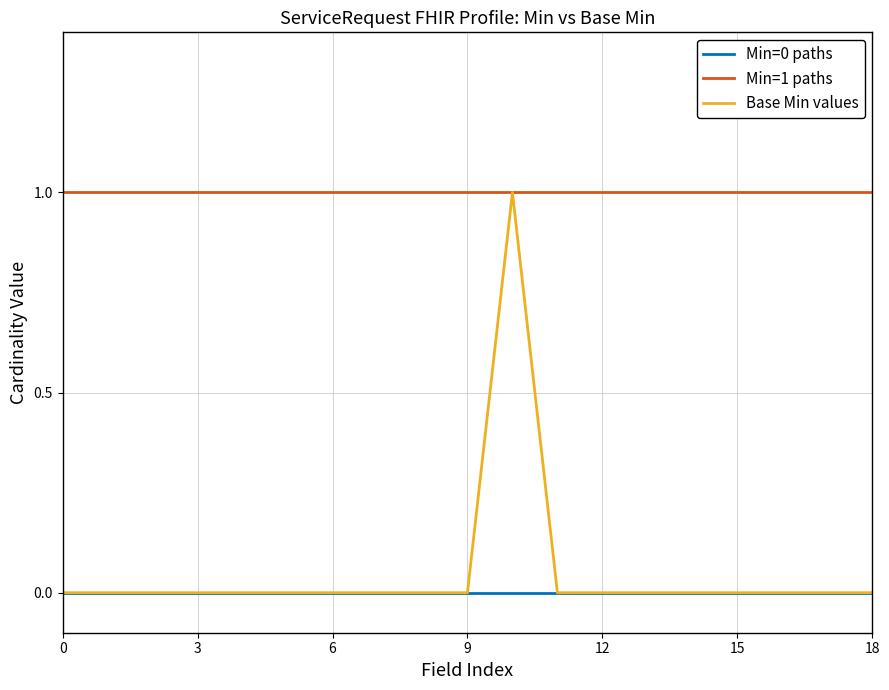

Reading right to left, list all the values displayed in this chart.

Min=0 paths: 0	0	0	0	0	0	0	0	0	0	0	0	0	0	0	0	0	0	0
Min=1 paths: 1	1	1	1	1	1	1	1	1	1	1	1	1	1	1	1	1	1	1
Base Min values: 0	0	0	0	0	0	0	0	1	0	0	0	0	0	0	0	0	0	0